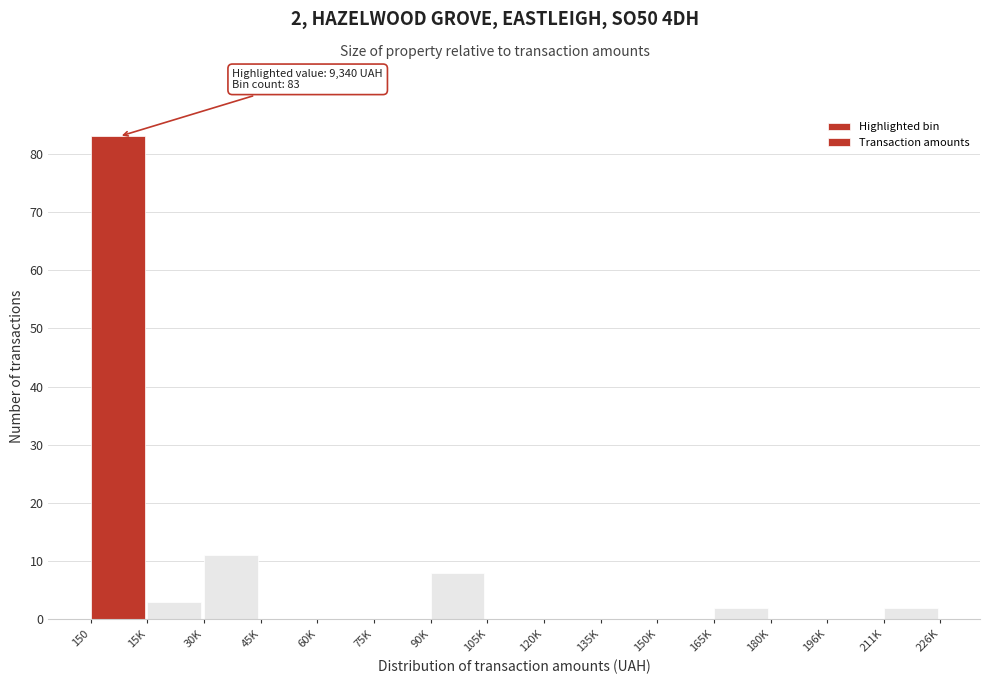

Reading left to right, list all the values displayed in this chart.

150=83	15K=3	30K=11	45K=0	60K=0	75K=0	90K=8	105K=0	120K=0	135K=0	150K=0	165K=2	180K=0	196K=0	211K=2